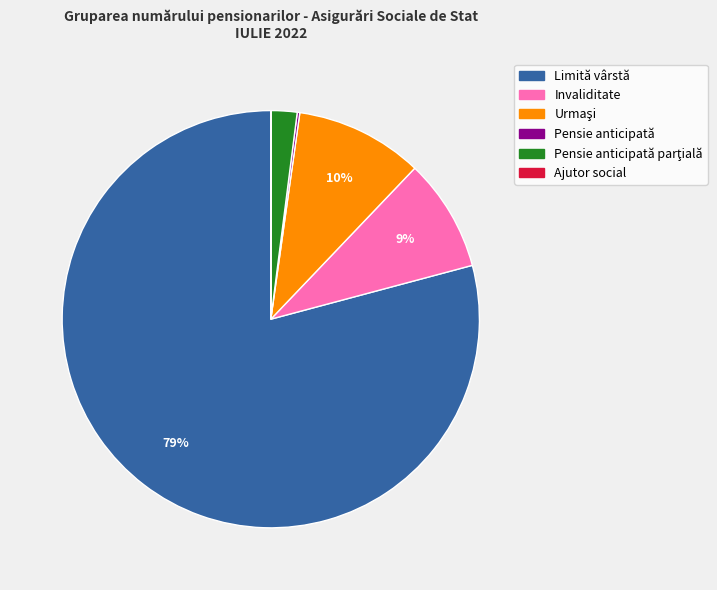

To the nearest percent, what is the average slice percentage?

17%